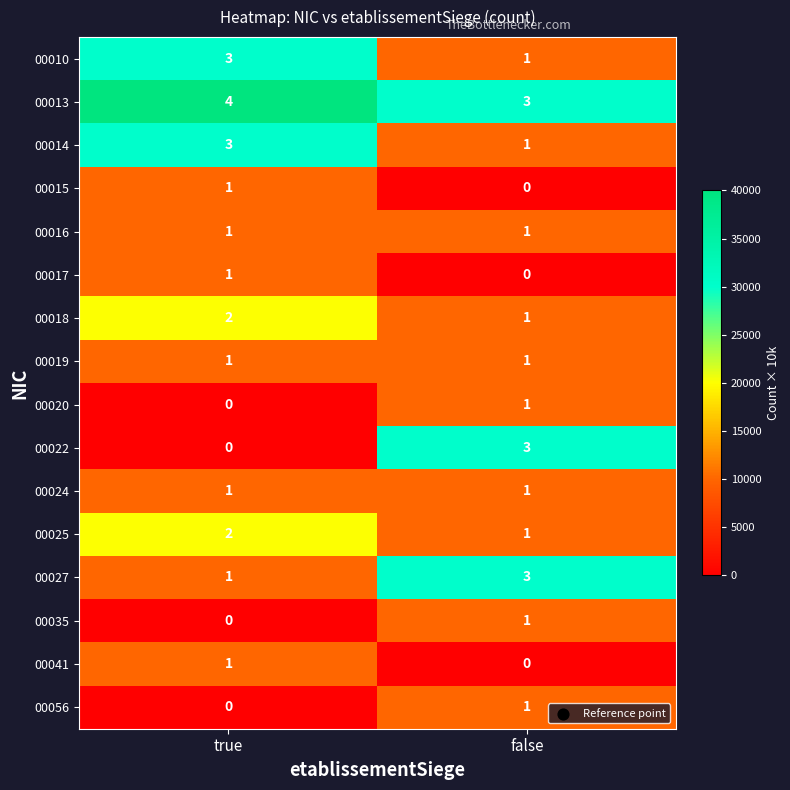

Between true and false, which series saw the biggest shift?

00022